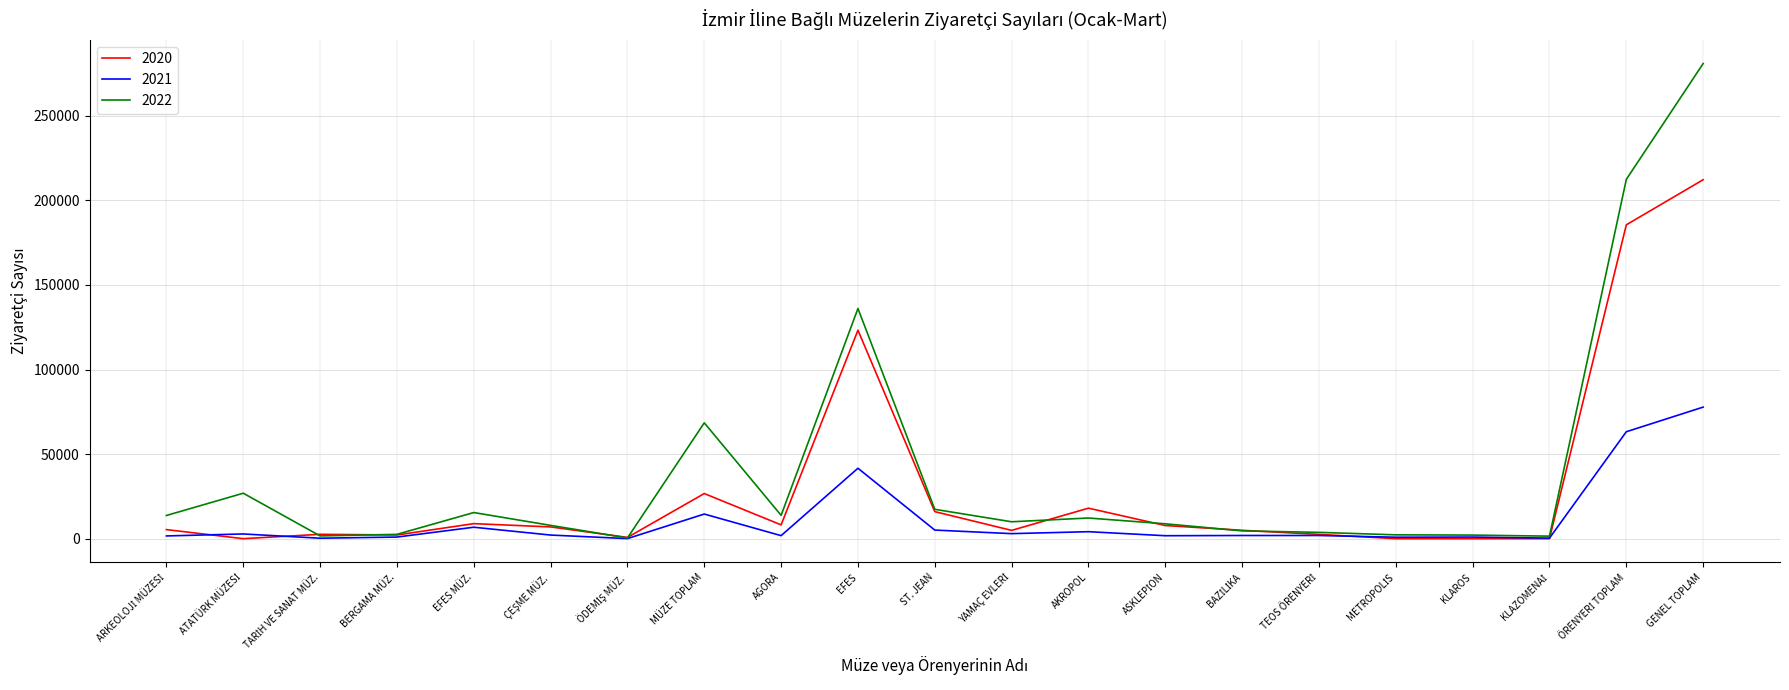

At which category is the sum across all series the highest?

GENEL TOPLAM